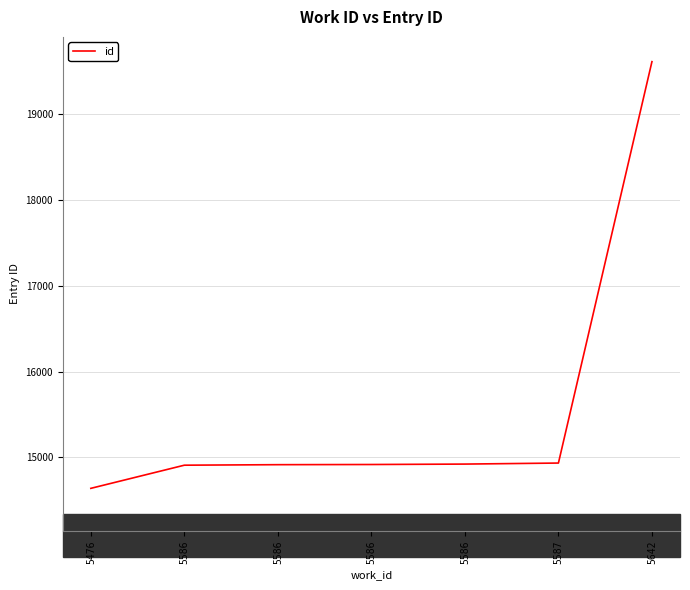

Does the chart have visible grid lines?

Yes